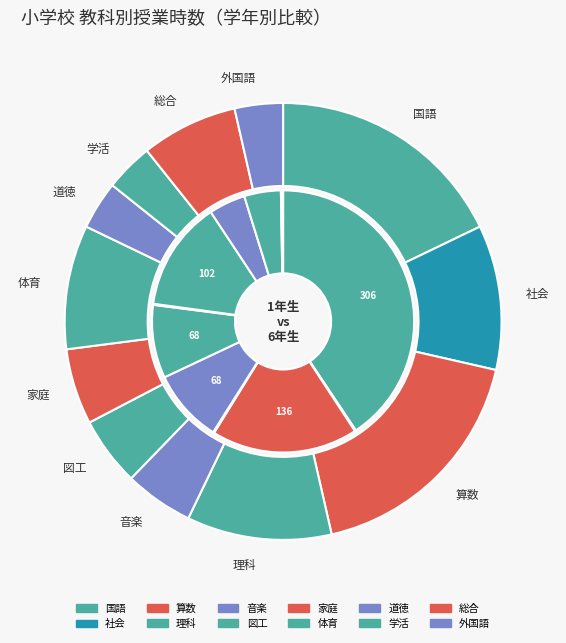

Is there a majority slice in this chart?

No